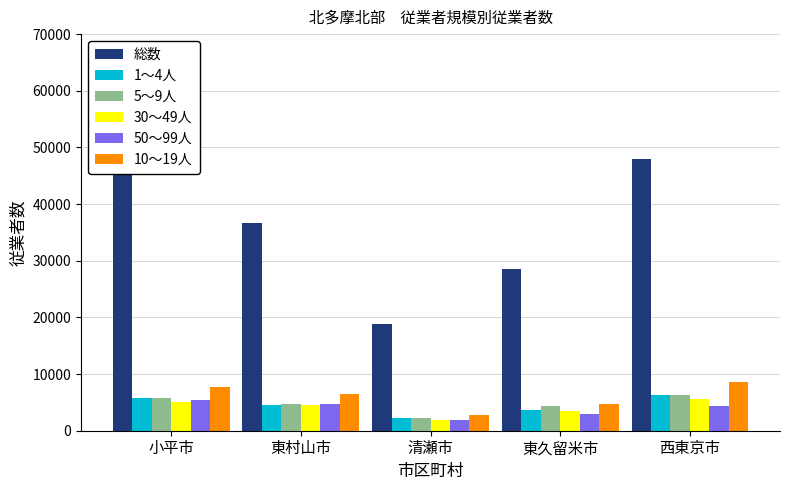

At which category is the sum across all series the highest?

小平市